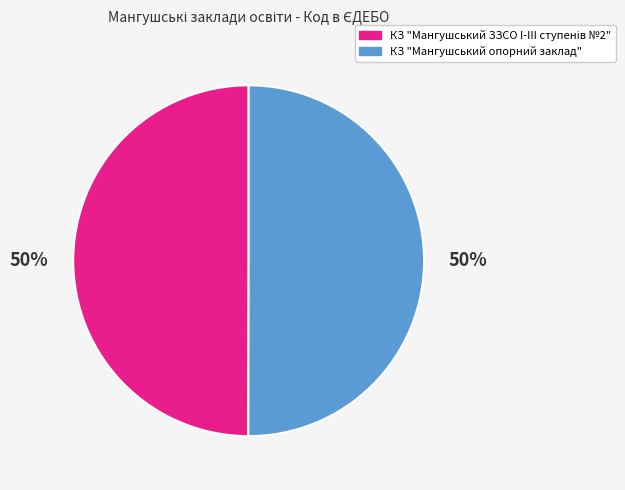

To the nearest percent, what is the average slice percentage?

50%